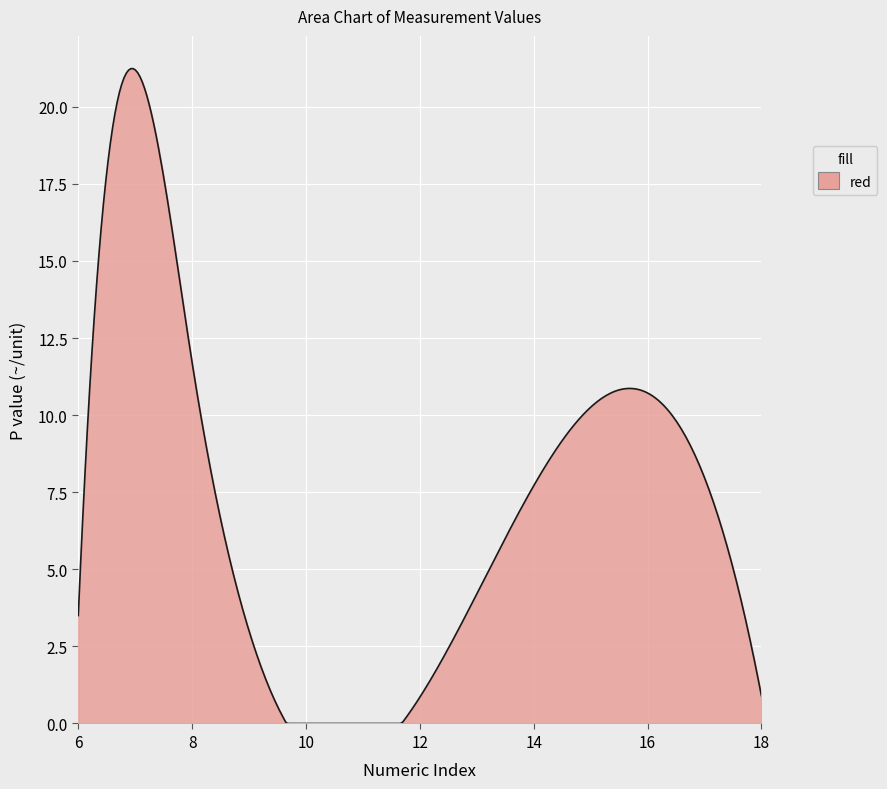

What is the greatest value displayed?

21.2